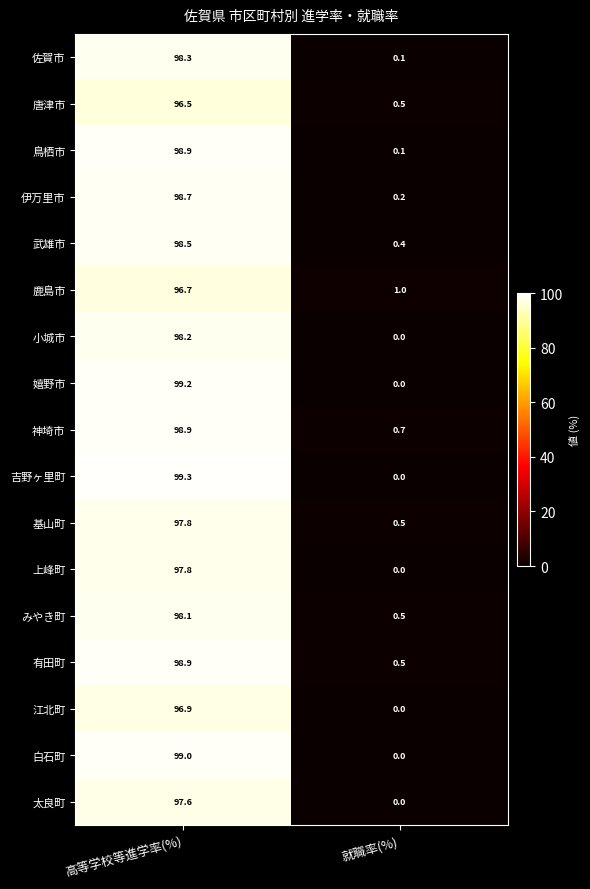

What is the average value of the 佐賀市 series?

49.2